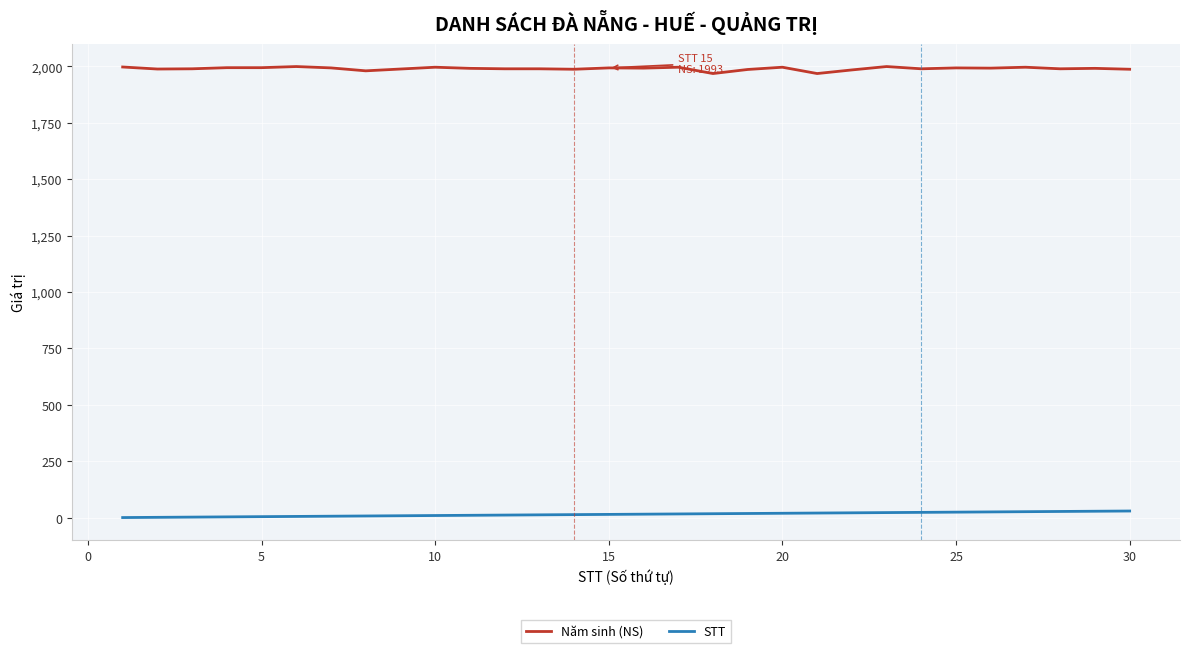

What is the difference between the maximum and minimum values in the STT series?

29